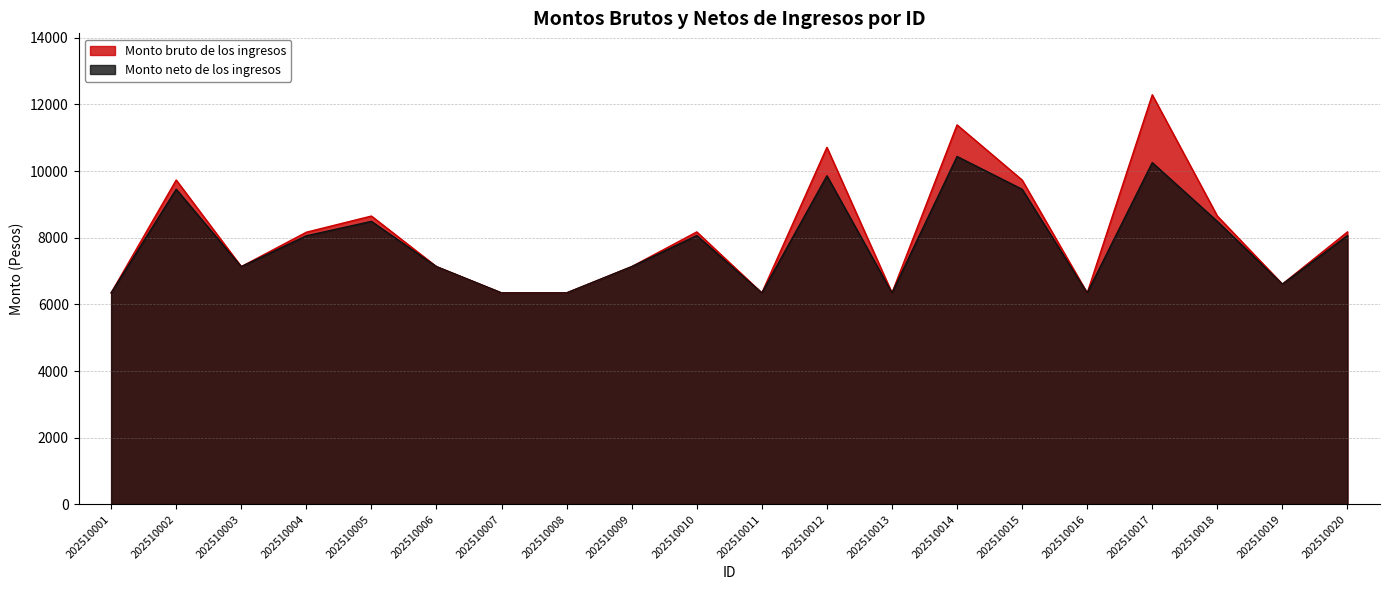

Reading right to left, what are all the values shown in this chart?

Monto bruto de los ingresos: 202510020=8176.9	202510019=6610.9	202510018=8652.8	202510017=12291.6	202510016=6346.0	202510015=9734.4	202510014=11387.6	202510013=6347.1	202510012=10714.8	202510011=6347.1	202510010=8176.7	202510009=7135.6	202510008=6347.1	202510007=6347.1	202510006=7135.6	202510005=8652.8	202510004=8167.5	202510003=7135.6	202510002=9734.4	202510001=6347.1
Monto neto de los ingresos: 202510020=8068.6	202510019=6610.9	202510018=8492.7	202510017=10256.3	202510016=6346.0	202510015=9456.7	202510014=10440.6	202510013=6347.1	202510012=9862.0	202510011=6347.1	202510010=8068.4	202510009=7135.6	202510008=6347.1	202510007=6347.1	202510006=7135.6	202510005=8492.7	202510004=8060.2	202510003=7135.6	202510002=9456.7	202510001=6347.1